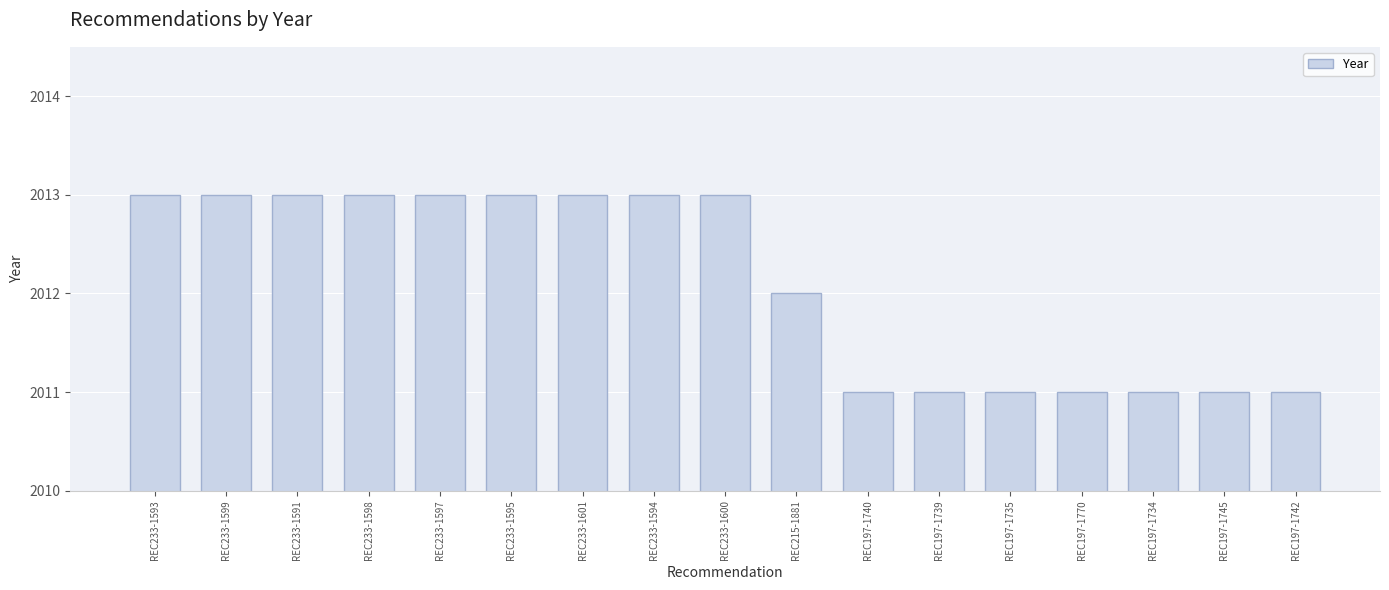

What is the label of the 7th bar from the right?

REC197-1740